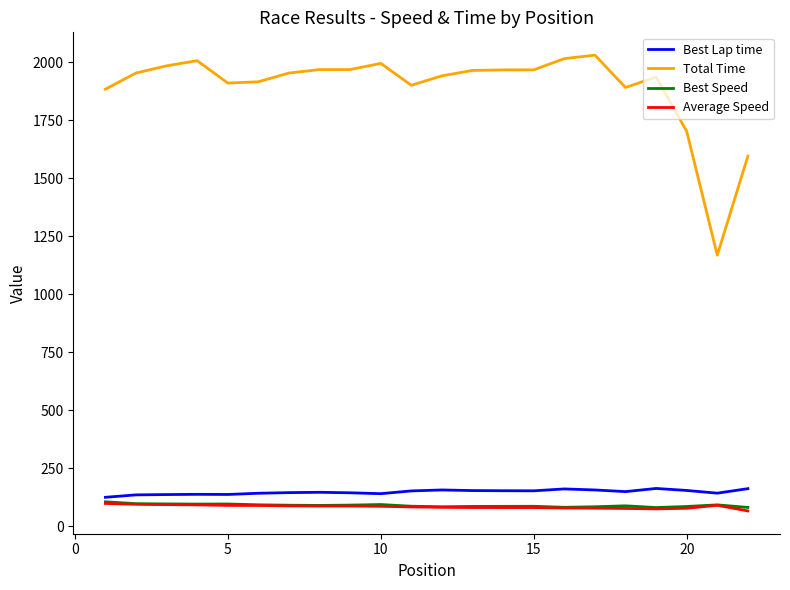

True or false: Best Lap time and Best Speed intersect in this chart.

False